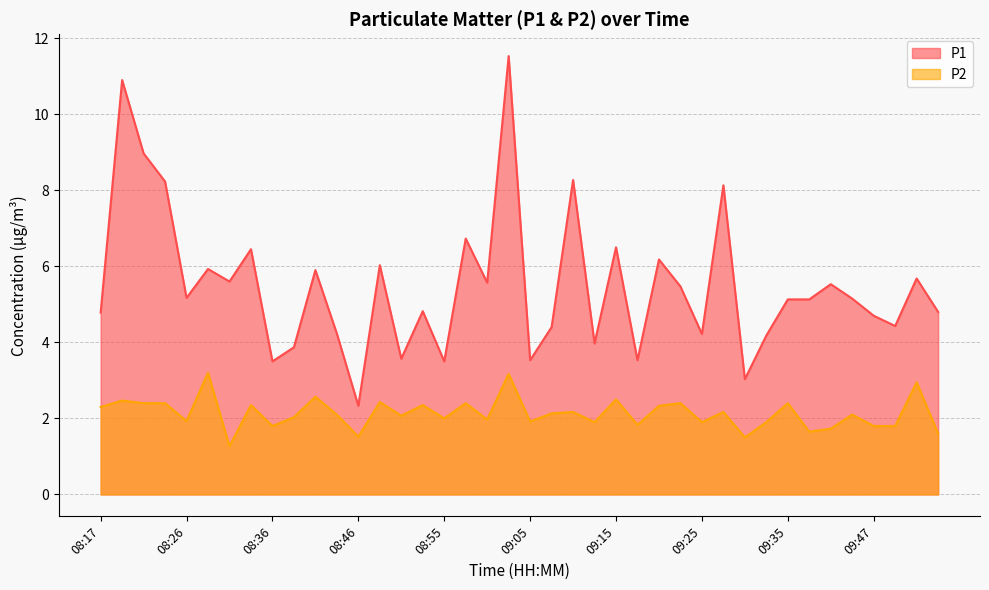

True or false: P1 has a value of 5.8 at 08:51.

False